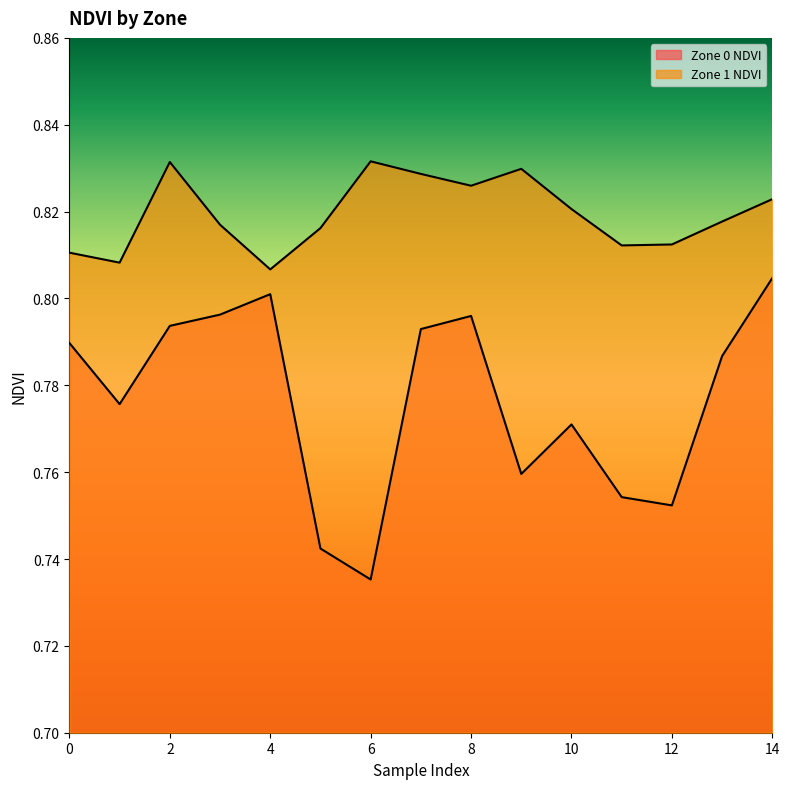

What is the difference between the Zone 0 NDVI values at 6 and 3?

0.1